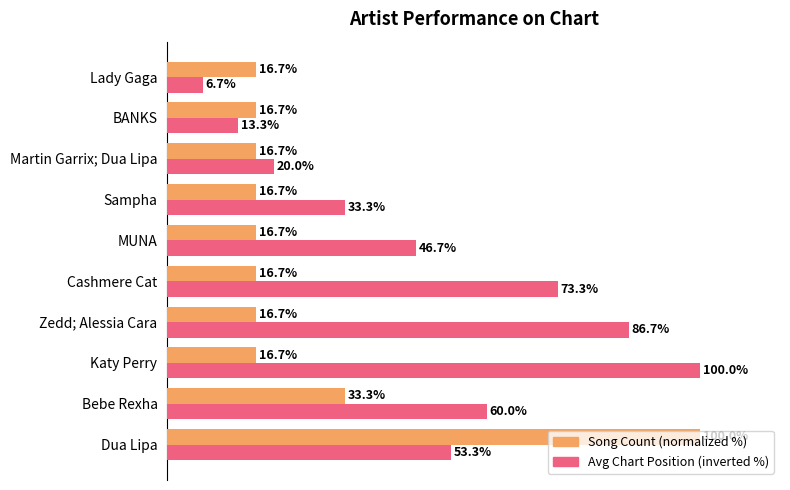

Which series has the largest total across all categories?

Avg Chart Position (inverted %)